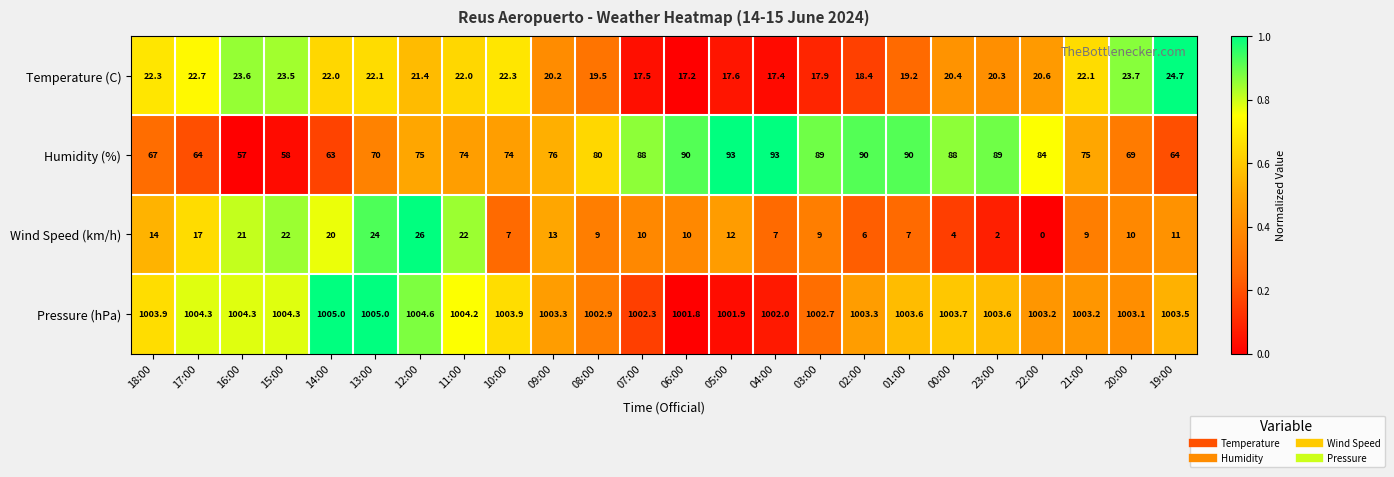

Count the number of categories in the chart.

24